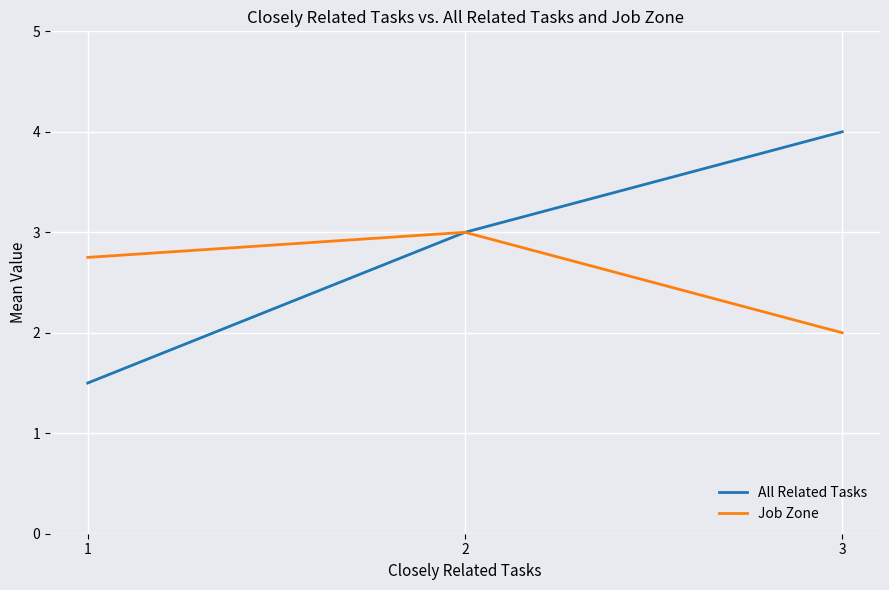

What is the average value of the Job Zone series?

2.6